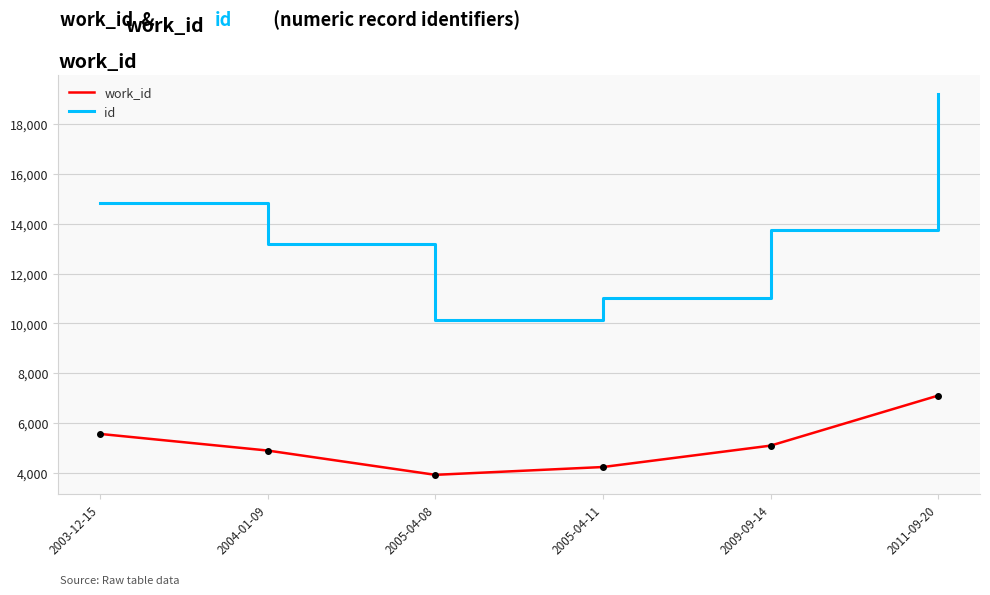

What is the total value across all series at 2005-04-11?

15242